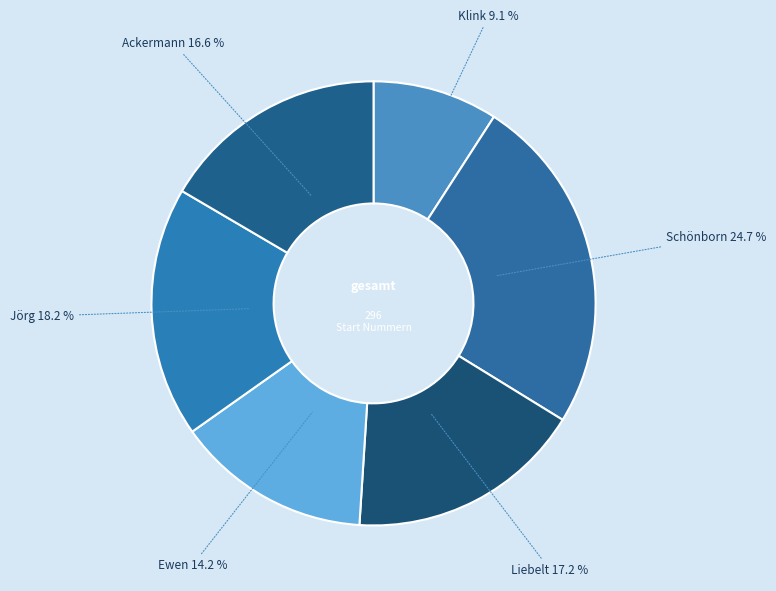

Is Jörg the majority of the pie?

No